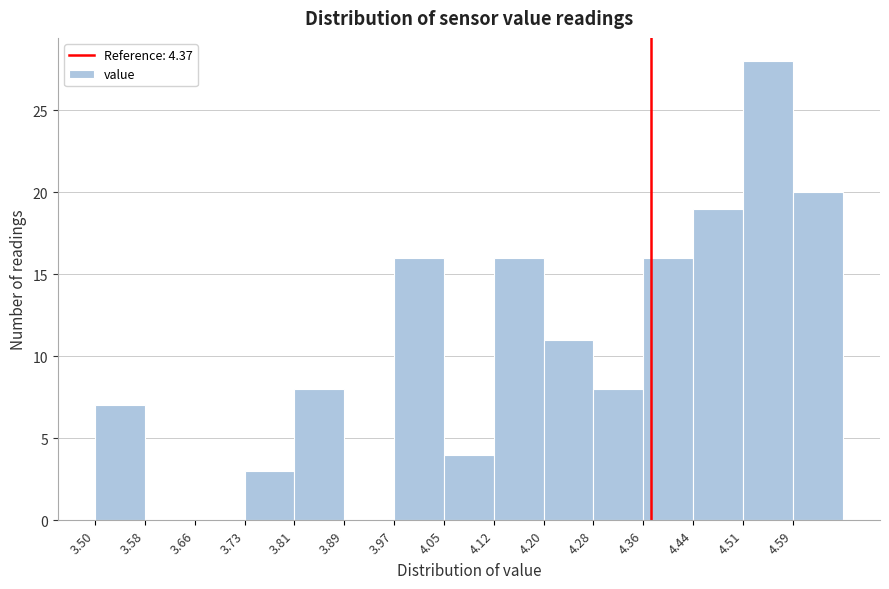

Reading left to right, transcribe this chart: for each bar, give the range it covers on the x-axis and its height. Neither the bar edges nor the heights are printed on the chart, so give them approximately, as read against the axes.

3.500 to 3.578: 7
3.578 to 3.656: 0
3.656 to 3.734: 0
3.734 to 3.812: 3
3.812 to 3.890: 8
3.890 to 3.968: 0
3.968 to 4.046: 16
4.046 to 4.124: 4
4.124 to 4.202: 16
4.202 to 4.280: 11
4.280 to 4.358: 8
4.358 to 4.436: 16
4.436 to 4.514: 19
4.514 to 4.592: 28
4.592 to 4.670: 20